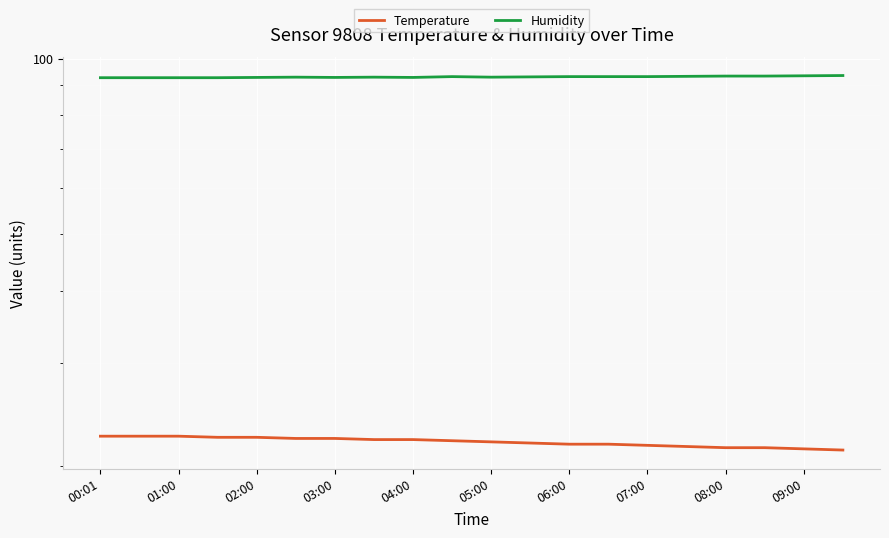

The Temperature series shows 31.9 at 05:00. True or false?

False